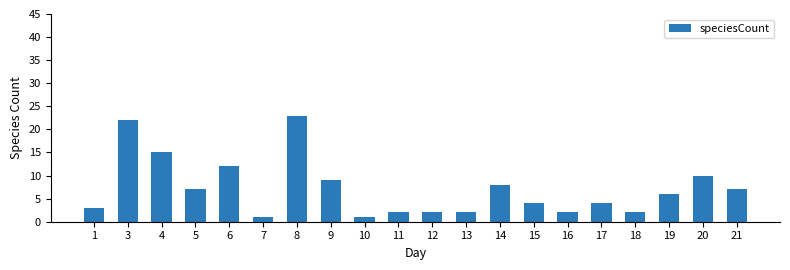

Is it true that the value at 6 is 12?

True